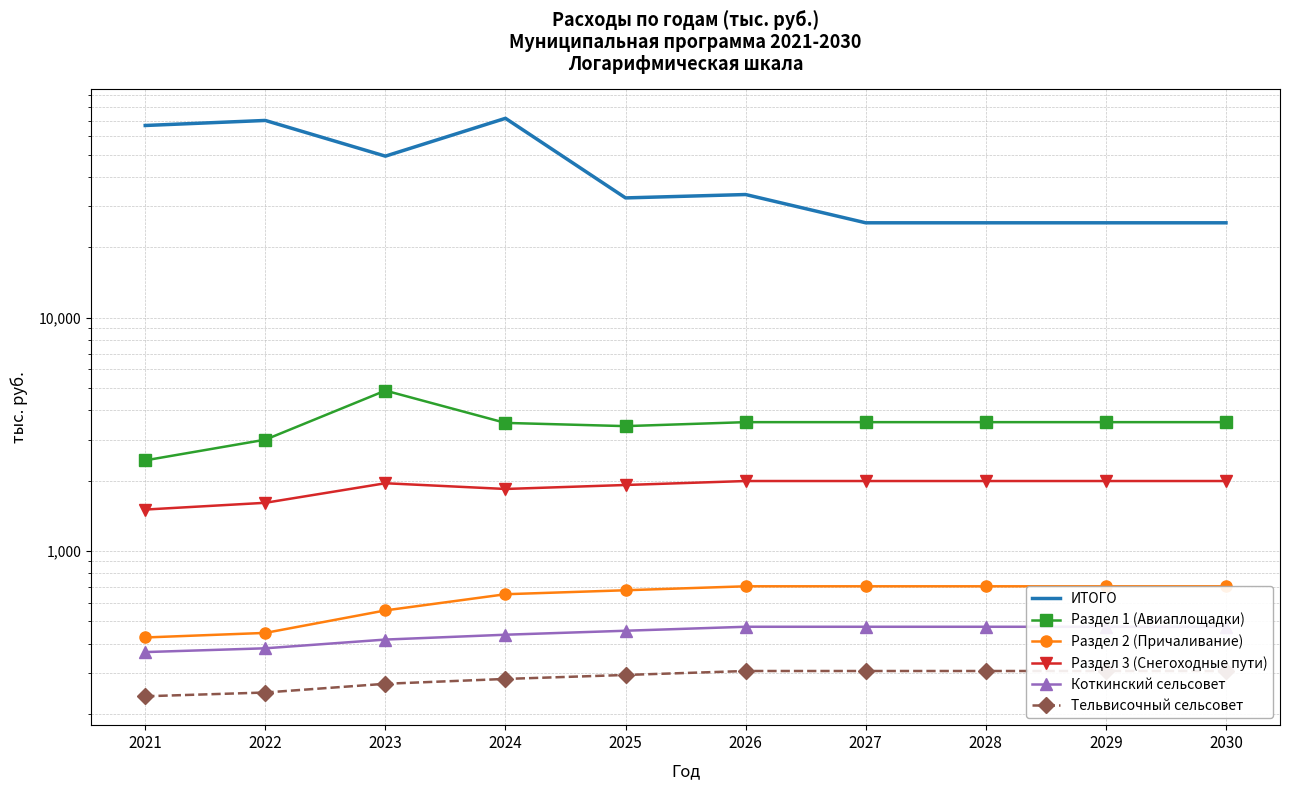

How many lines are shown in the chart?

6